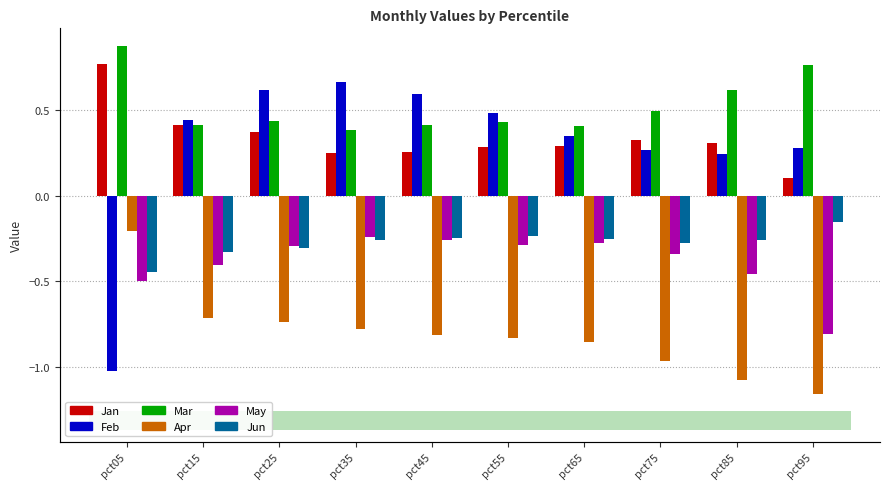

True or false: Feb has a value of 0.3 at pct75.

True